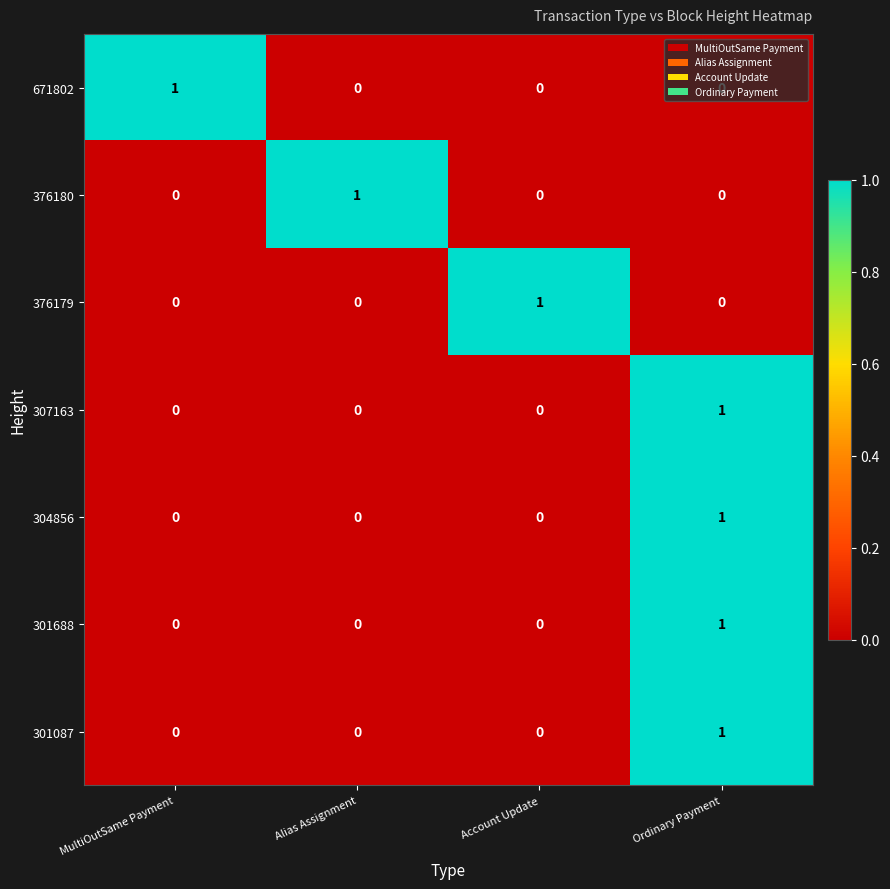

At which category is the sum across all series the highest?

Ordinary Payment